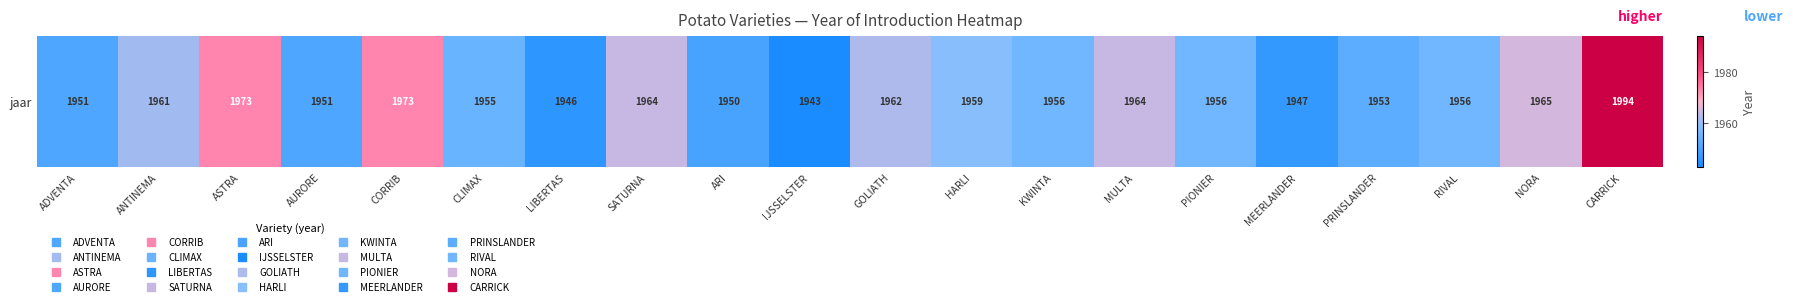

How many data points are less than 1956?

8